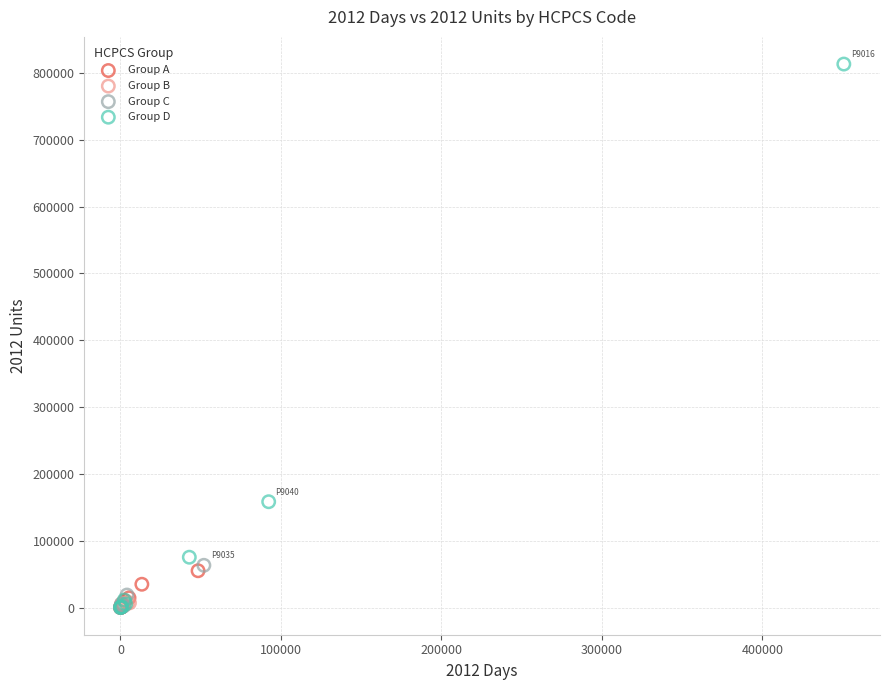

Which series reaches the maximum Y coordinate?

Group D